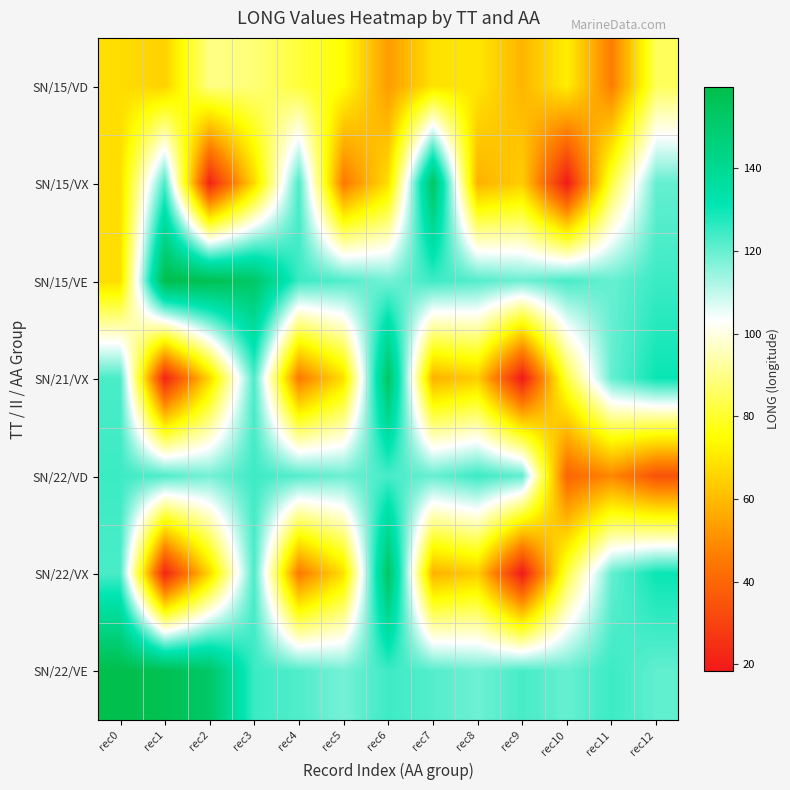

What is the maximum value shown in the chart?

159.6